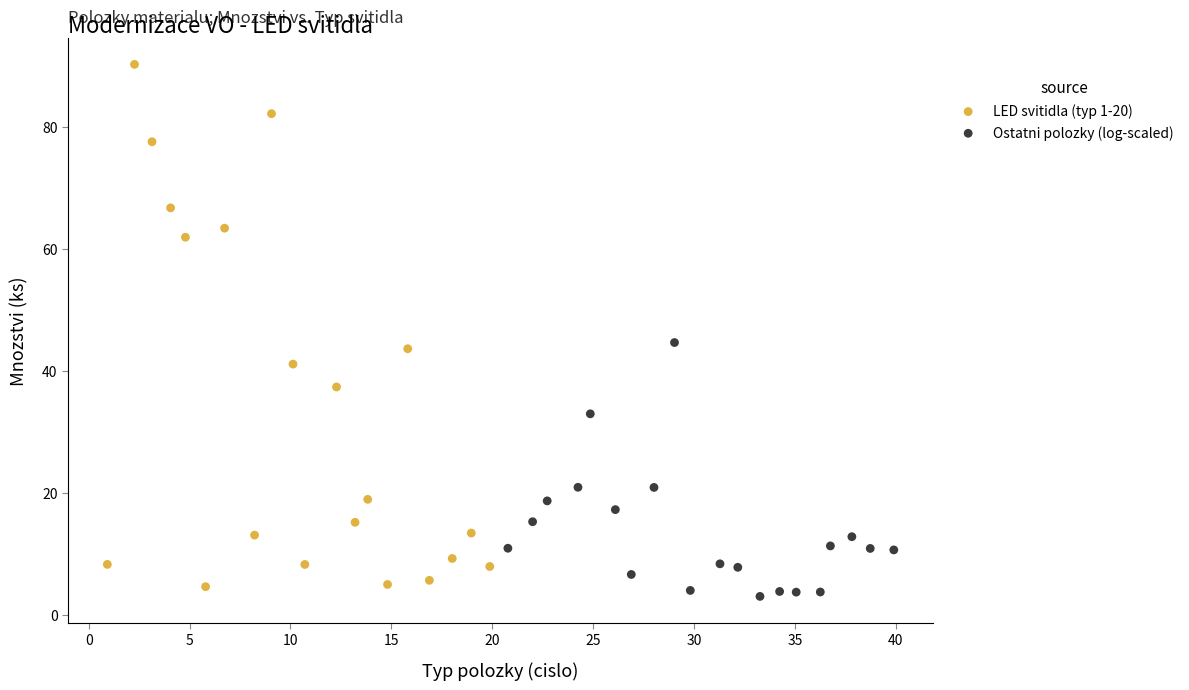

Which series contains the highest Y value?

LED svitidla (typ 1-20)